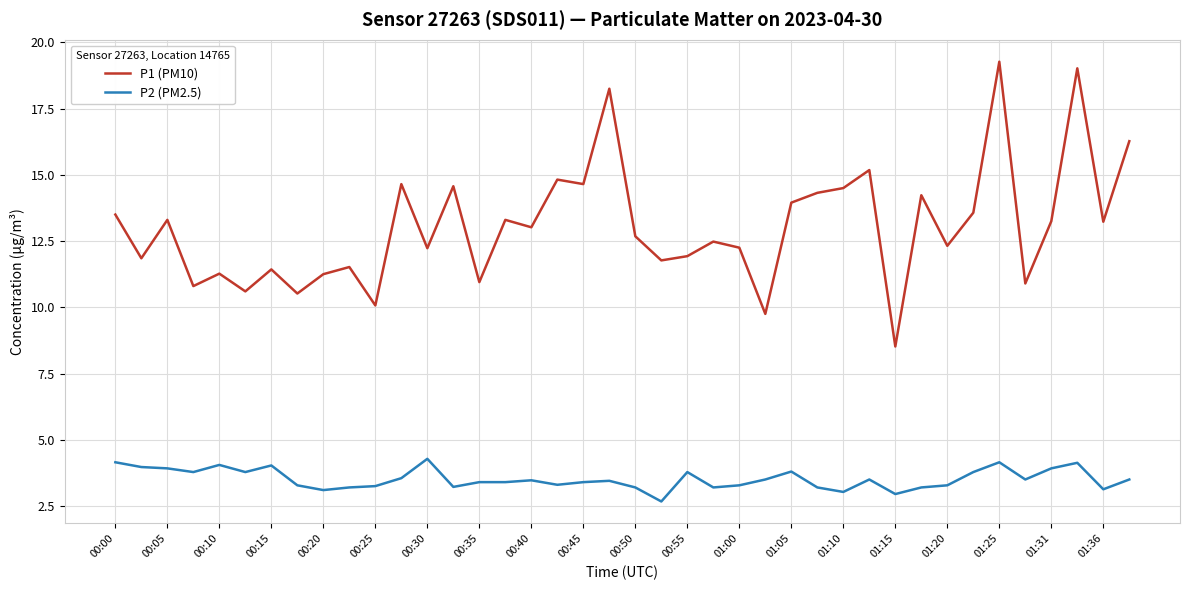

What is the maximum value for P2 (PM2.5)?

4.3